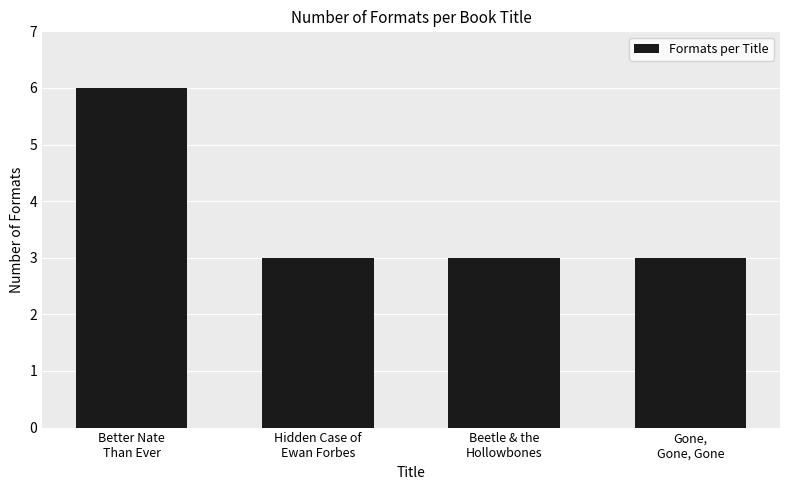

What is the maximum value shown in the chart?

6